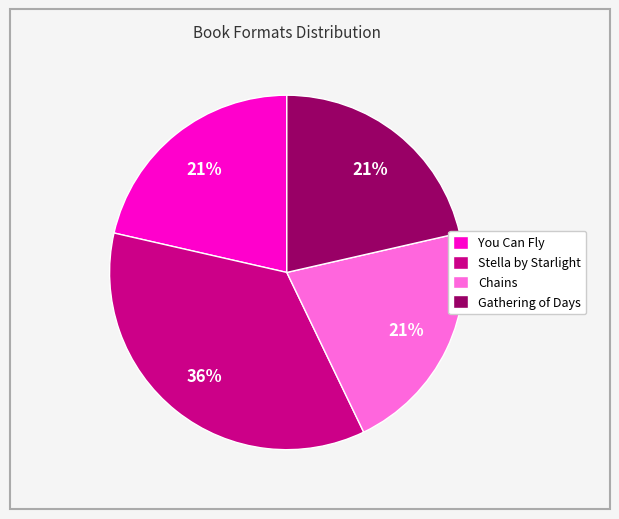

Approximately how many times larger is the value at Gathering of Days compared to Chains?

1.0